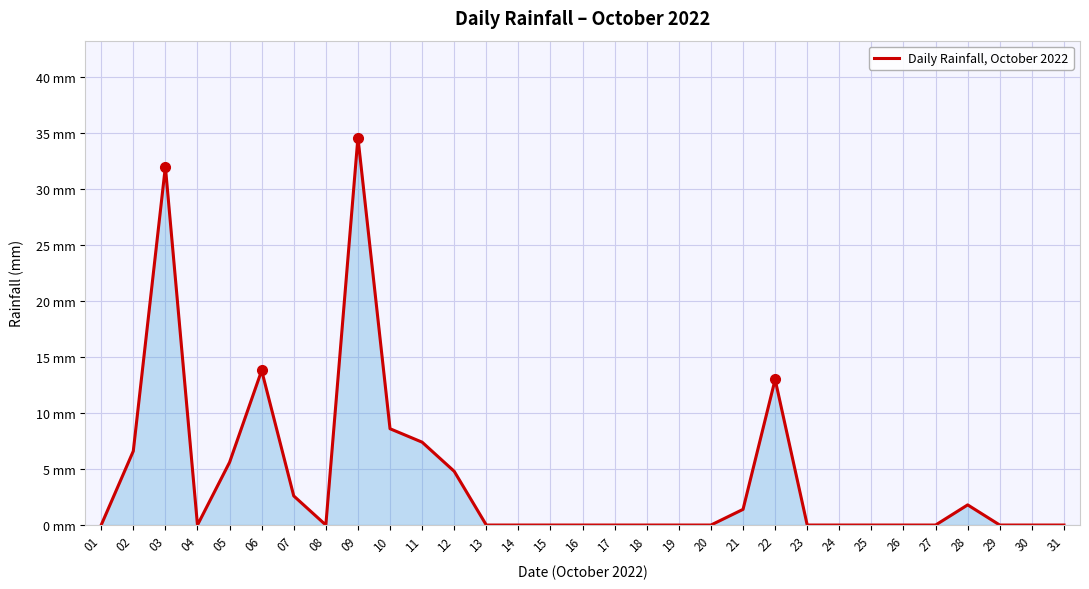

Does the chart have visible grid lines?

Yes